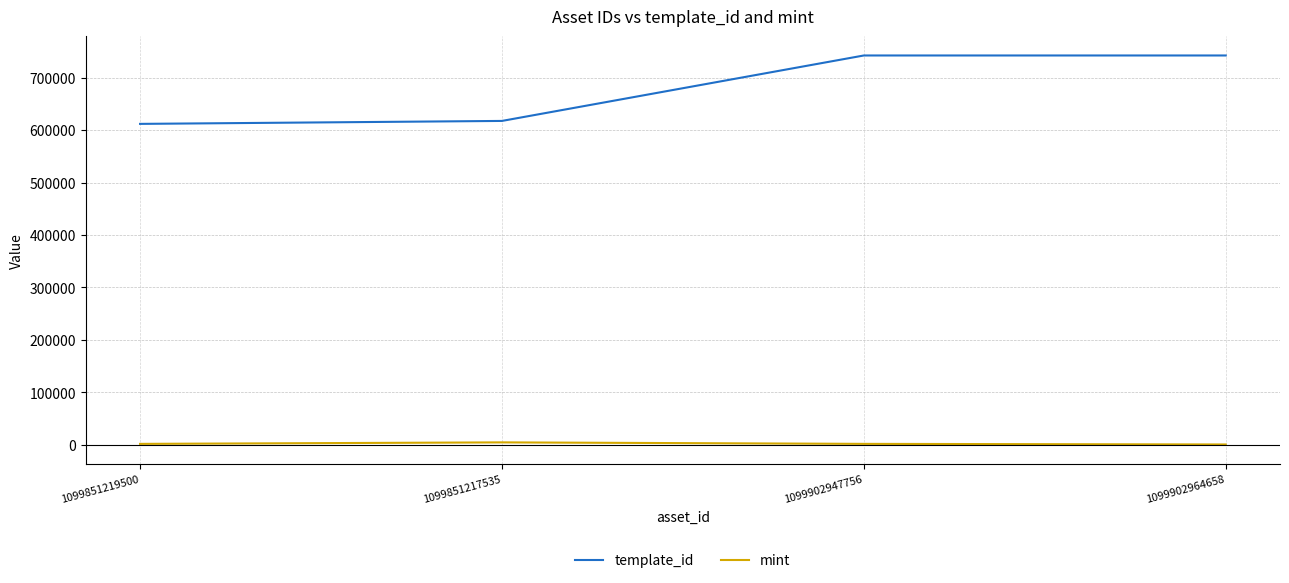

What is the maximum value shown in the chart?

742319